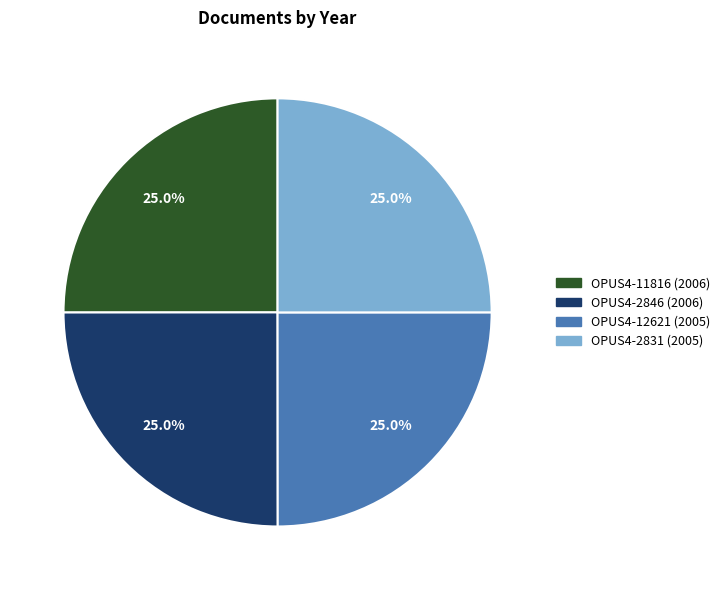

Approximately how many times larger is the value at OPUS4-2846 compared to OPUS4-12621?

1.0